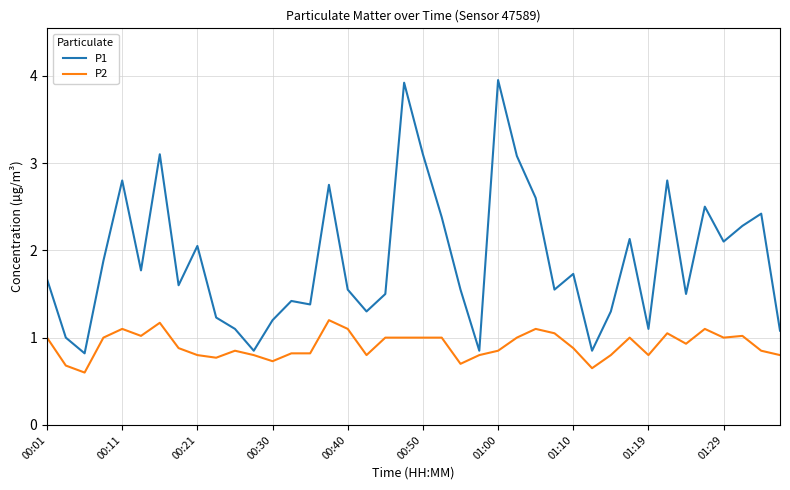

Which series has the largest total across all categories?

P1